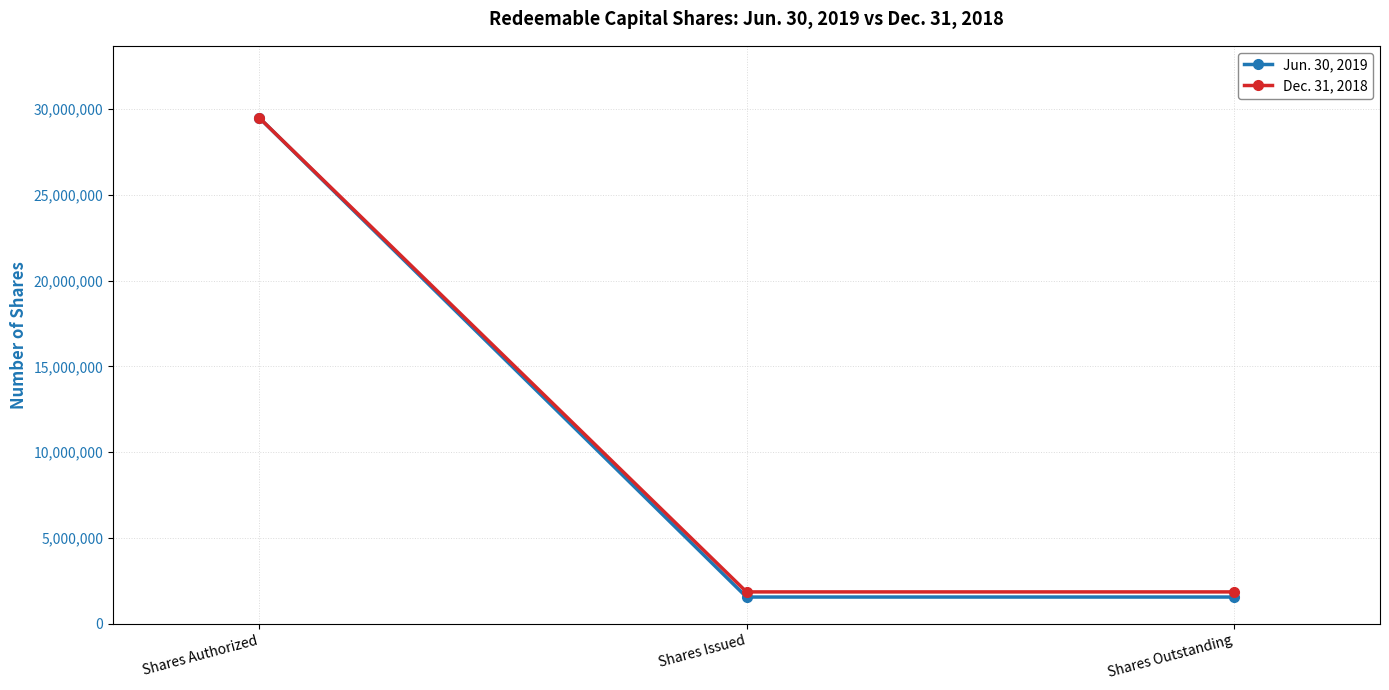

Is it true that Jun. 30, 2019 equals 1550000 at Shares Outstanding?

True